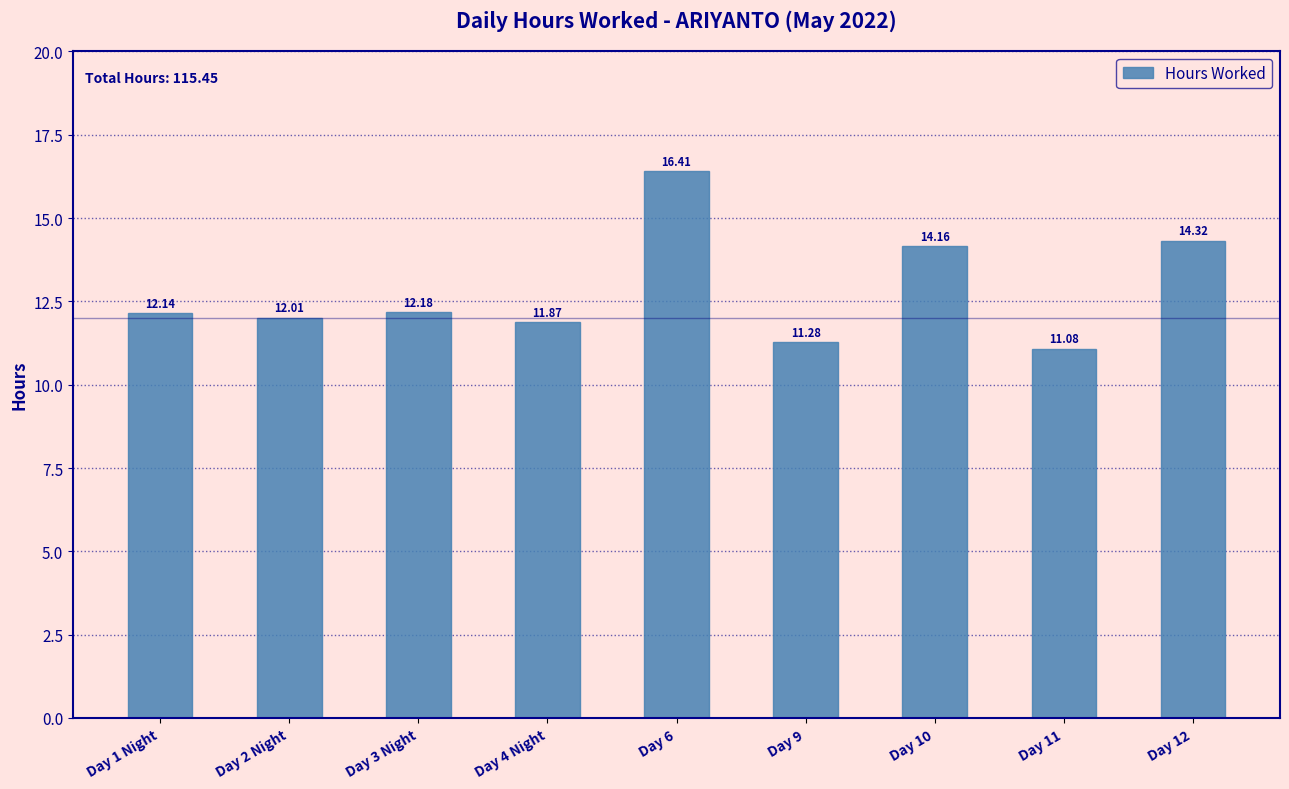

True or false: the data shows 5.6 at Day 9.

False